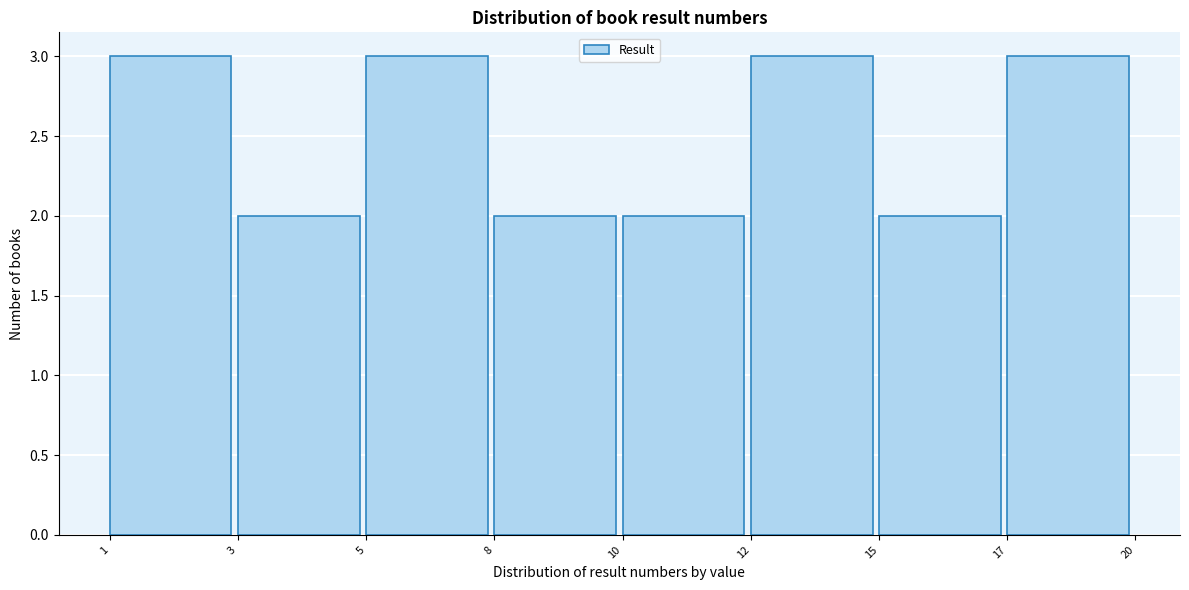

Reading right to left, transcribe all the data shown in this chart.

17=3	15=2	12=3	10=2	8=2	5=3	3=2	1=3